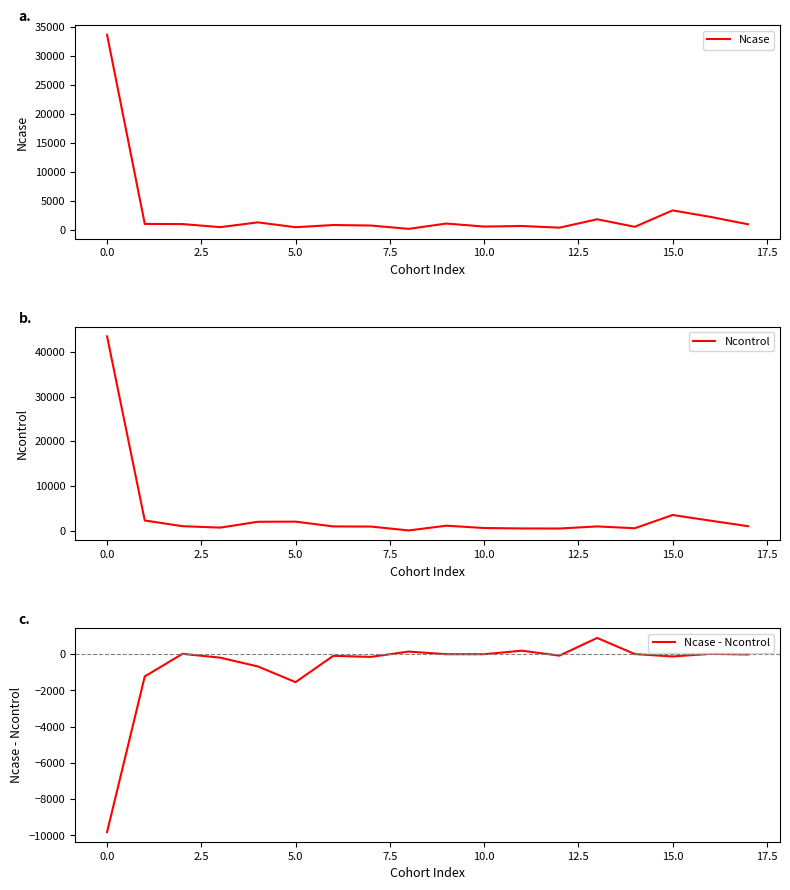

What is the average value of the Ncase - Ncontrol series?

-701